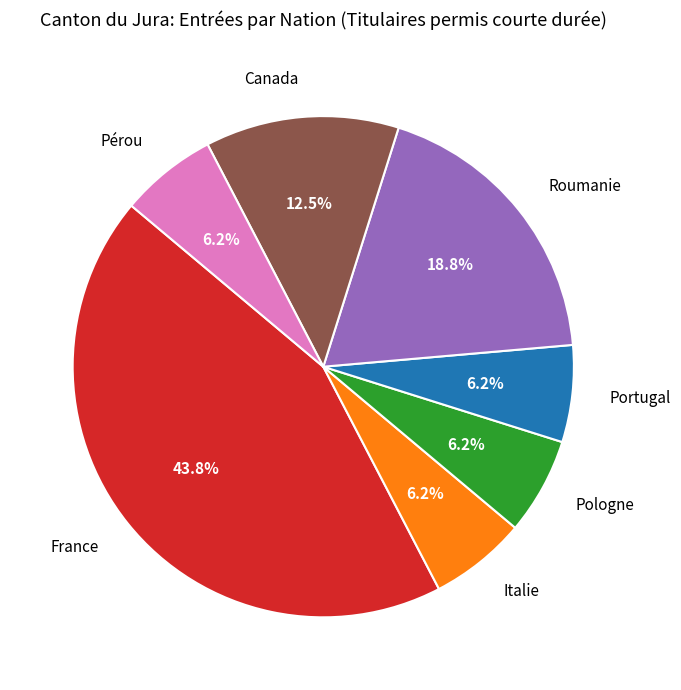

Between Pérou and France, which is larger?

France